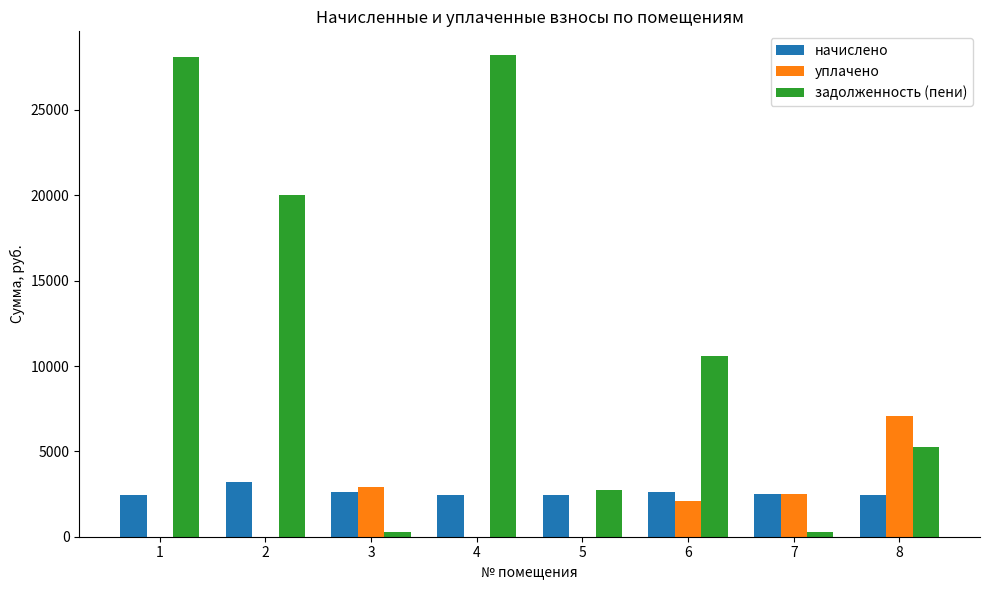

Are the bars grouped side by side (vs. stacked)?

Yes